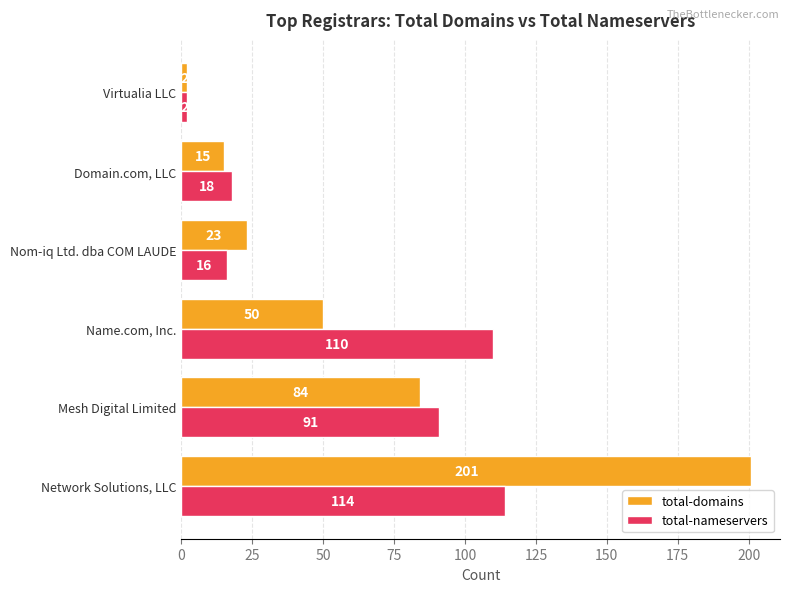

Is it true that total-domains equals 22 at Mesh Digital Limited?

False